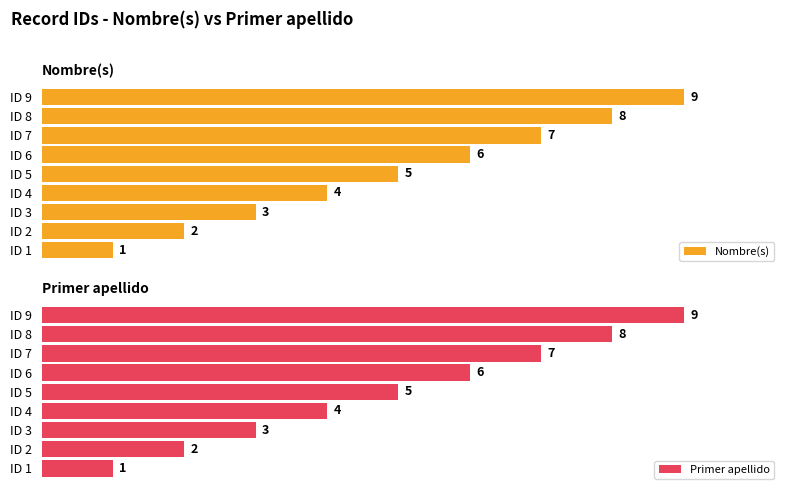

What is the value of the Nombre(s) bar at the 5th from the left?

5